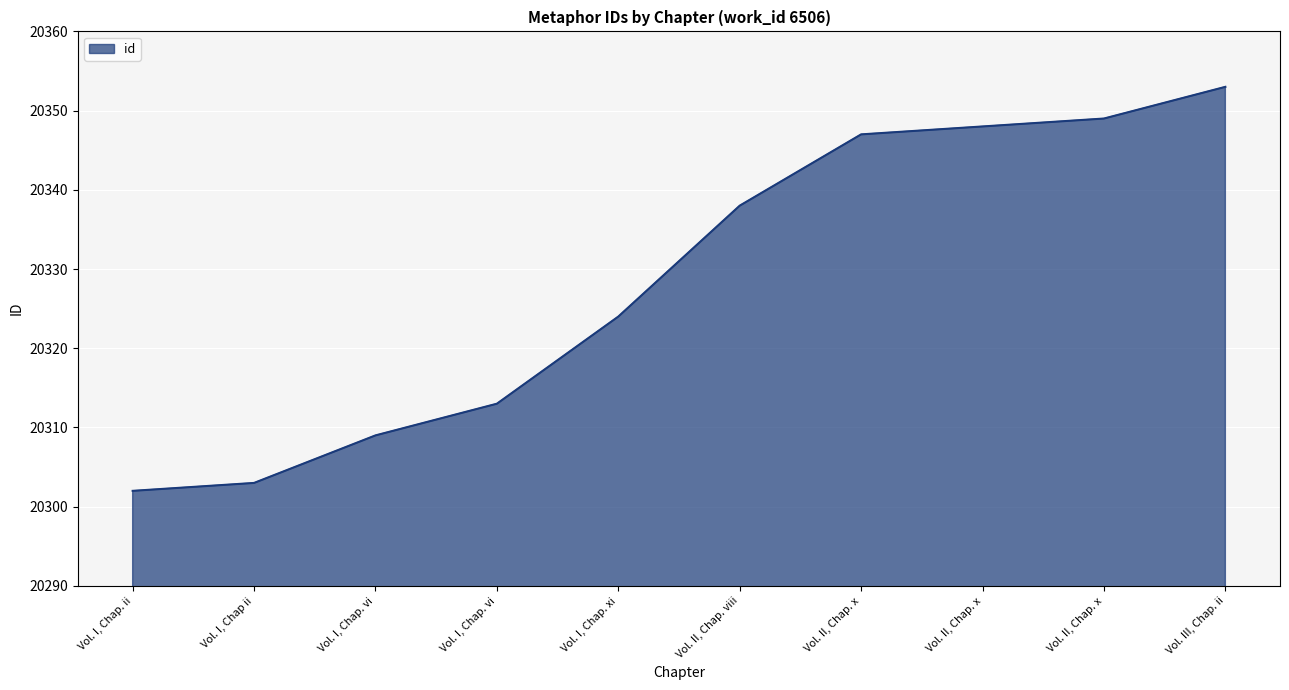

What is the change in value from Vol. I, Chap. ii to Vol. II, Chap. viii?

+36